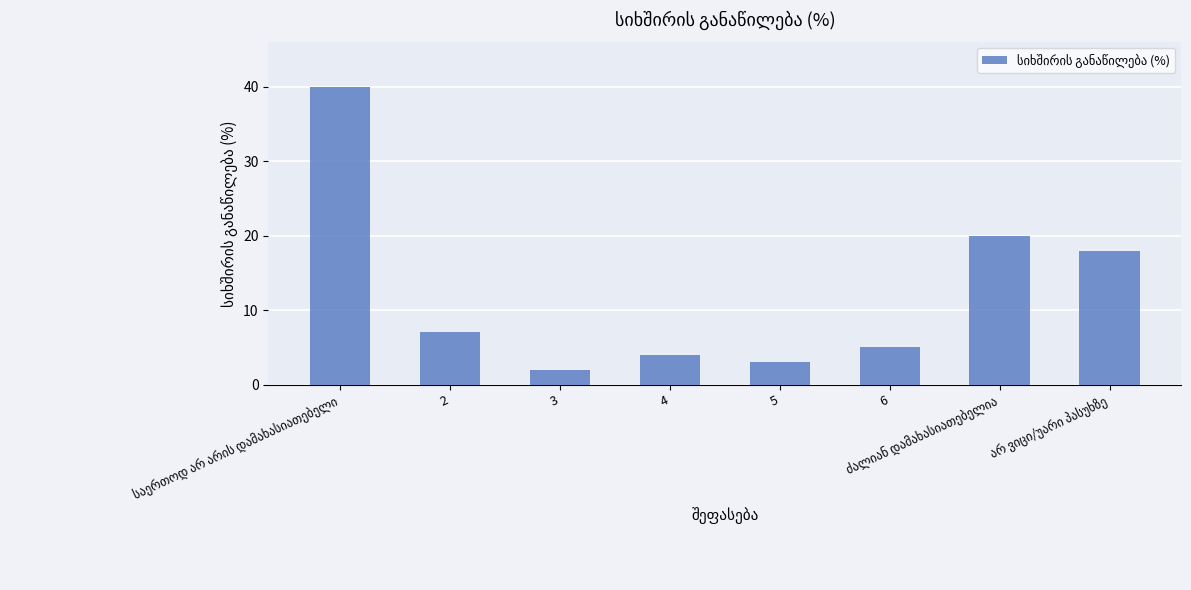

What is the change in value from 2 to 3?

-5